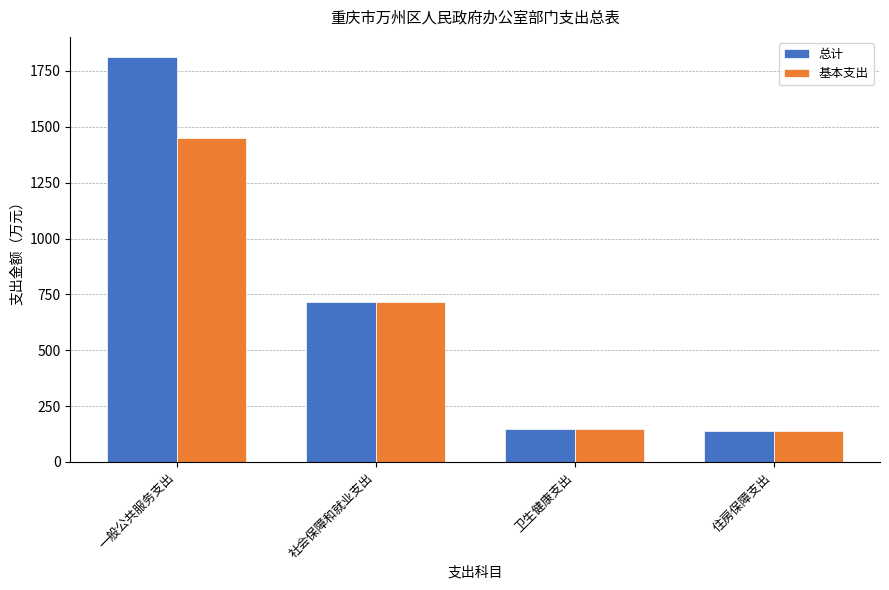

Does the chart contain stacked bars?

No